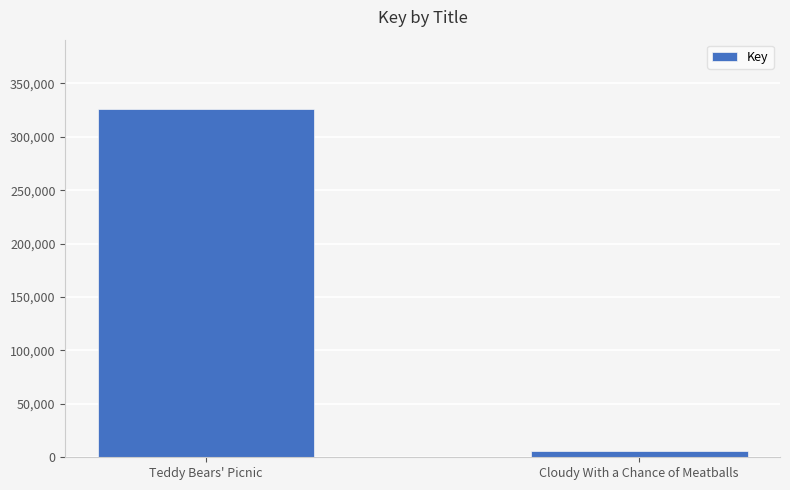

What is the change in value from Teddy Bears' Picnic to Cloudy With a Chance of Meatballs?

-320192